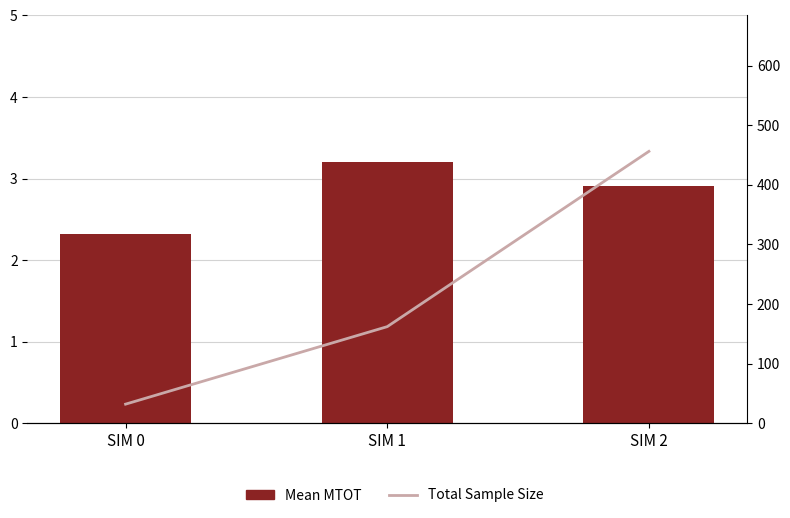

What is the sum of the Mean MTOT values at SIM 1 and SIM 2?

6.1